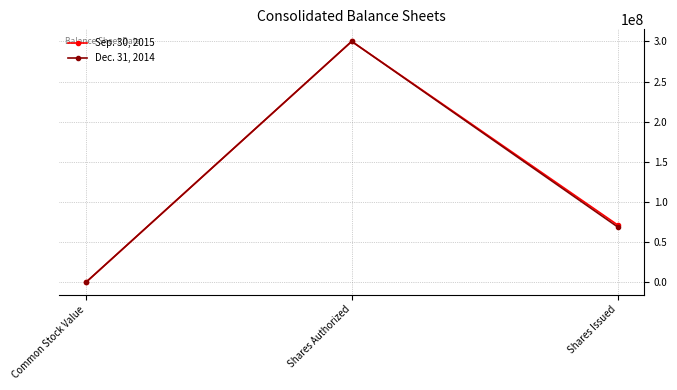

At how many categories does at least one series exceed 32542273?

2